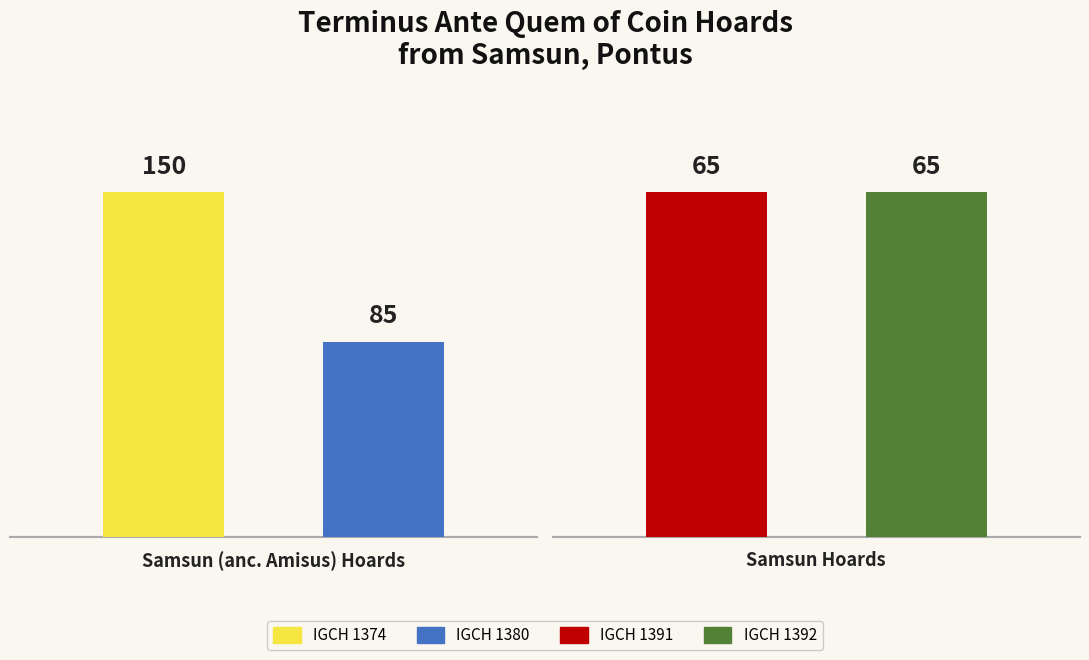

True or false: the data shows -97 at IGCH 1391.

False